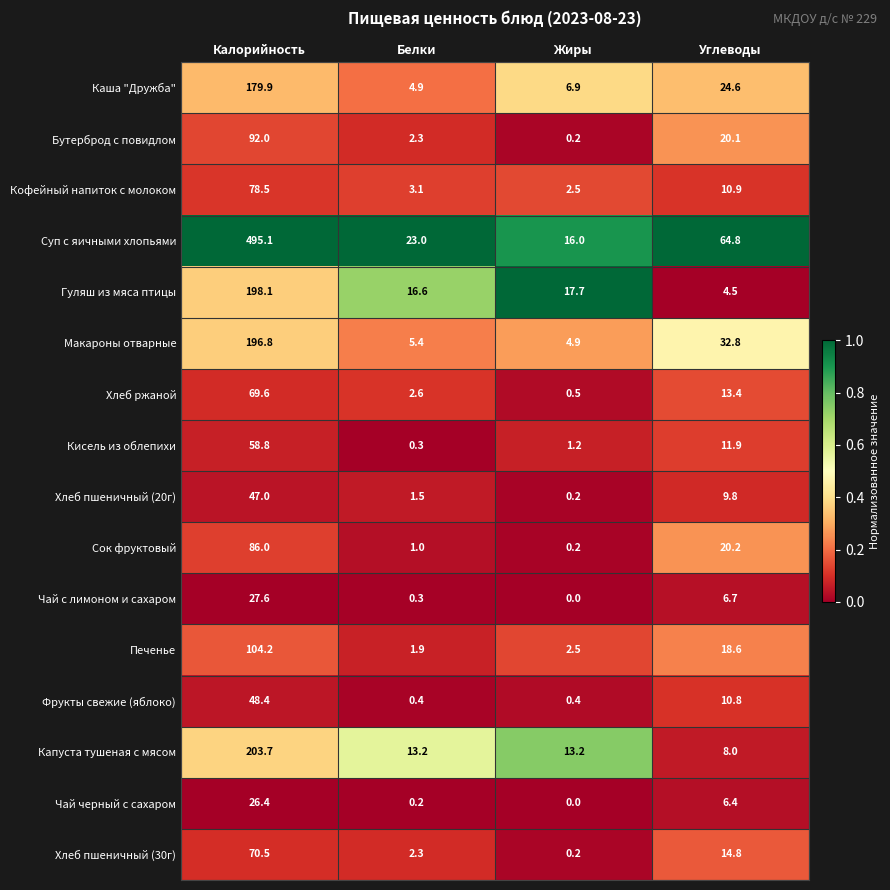

What is the spread (max minus min) of values at Углеводы?

60.3